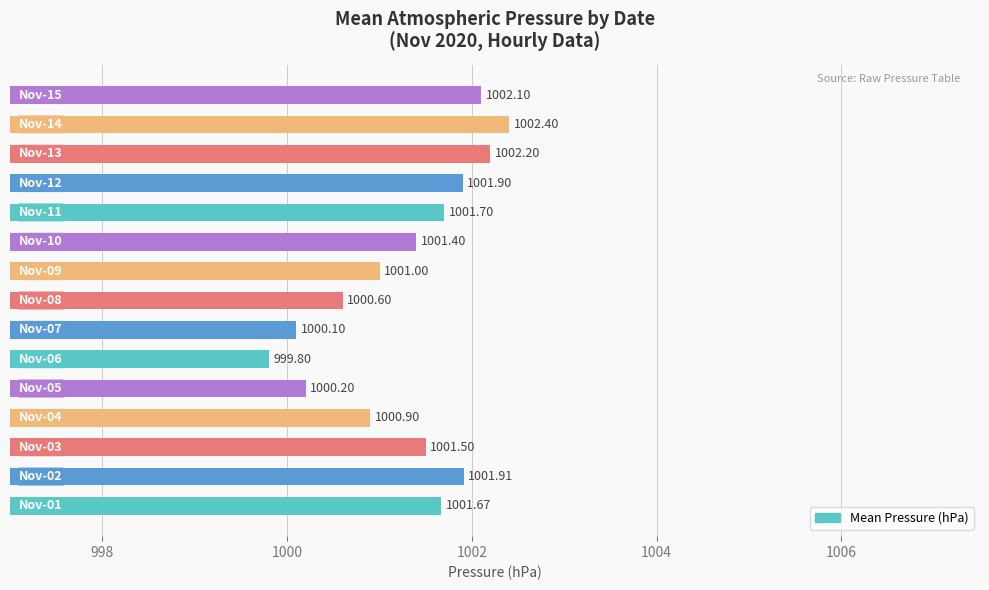

Count the number of data series in this chart.

1